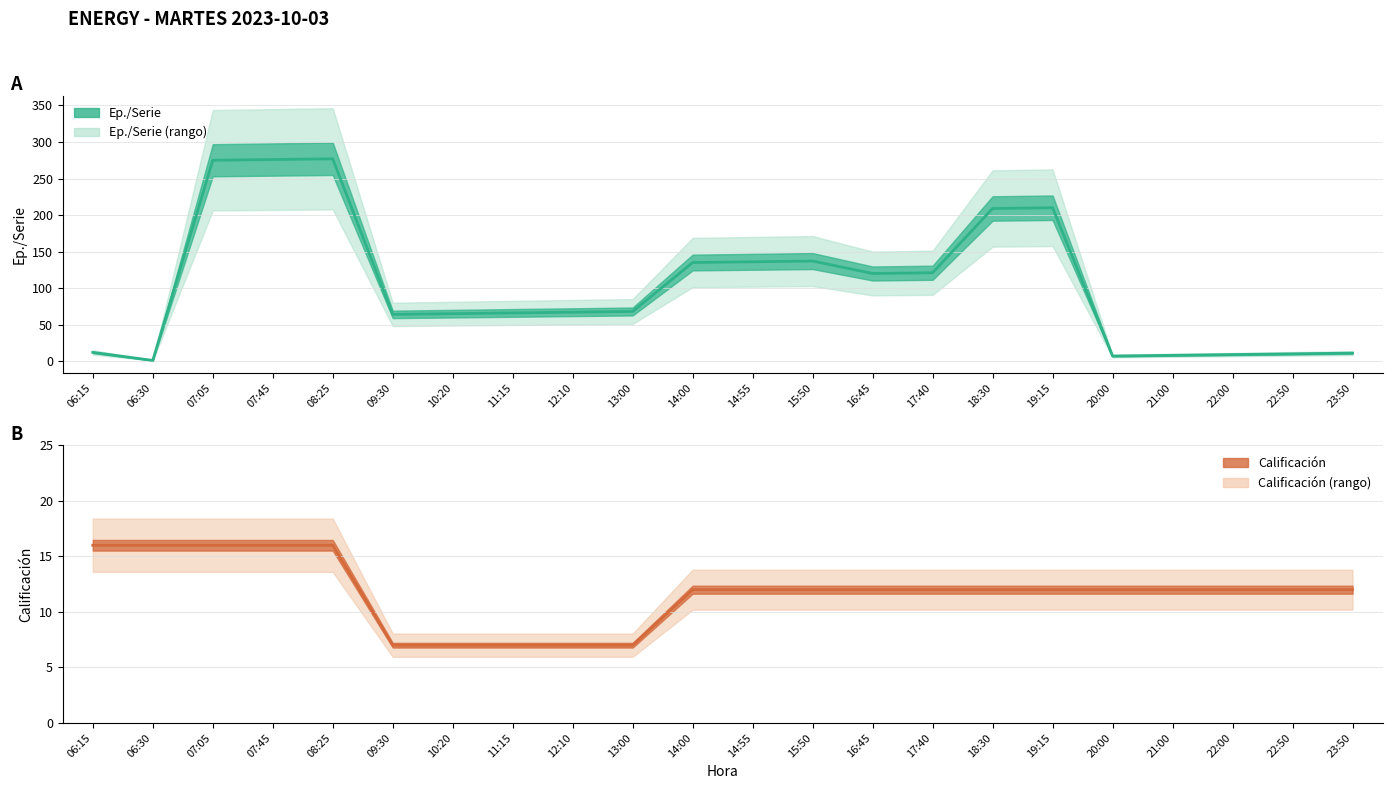

Between 22:00 and 21:00, which is larger?

22:00